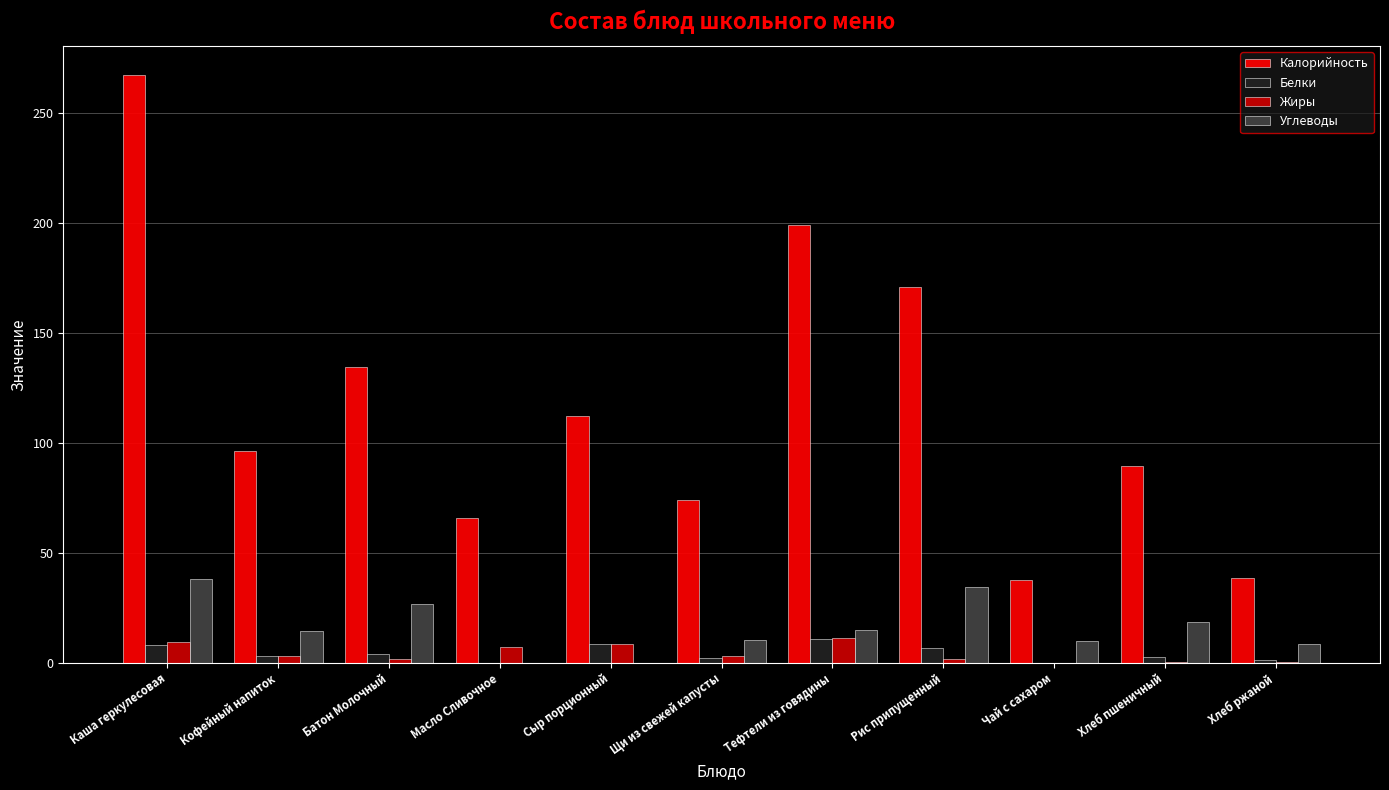

What is the difference between the Жиры values at Тефтели из говядины and Щи из свежей капусты?

8.0